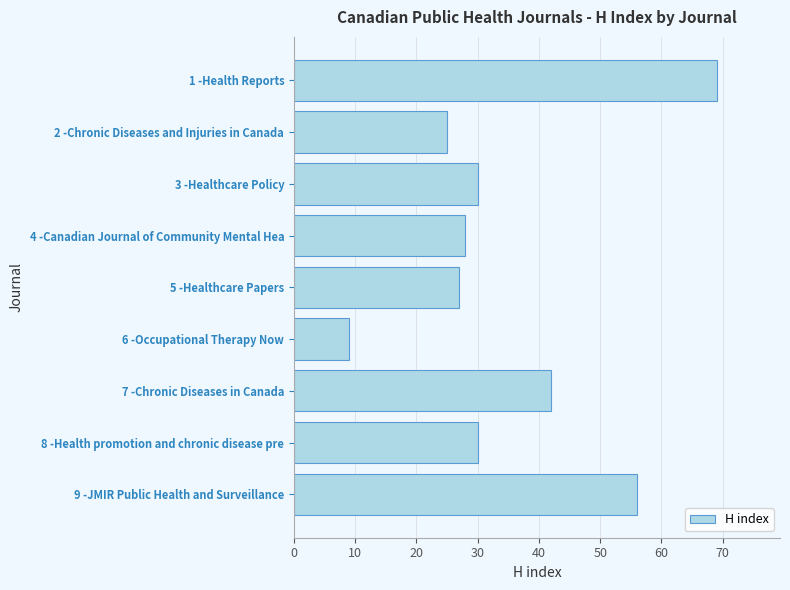

Reading bottom to top, what are all the values shown in this chart?

56	30	42	9	27	28	30	25	69